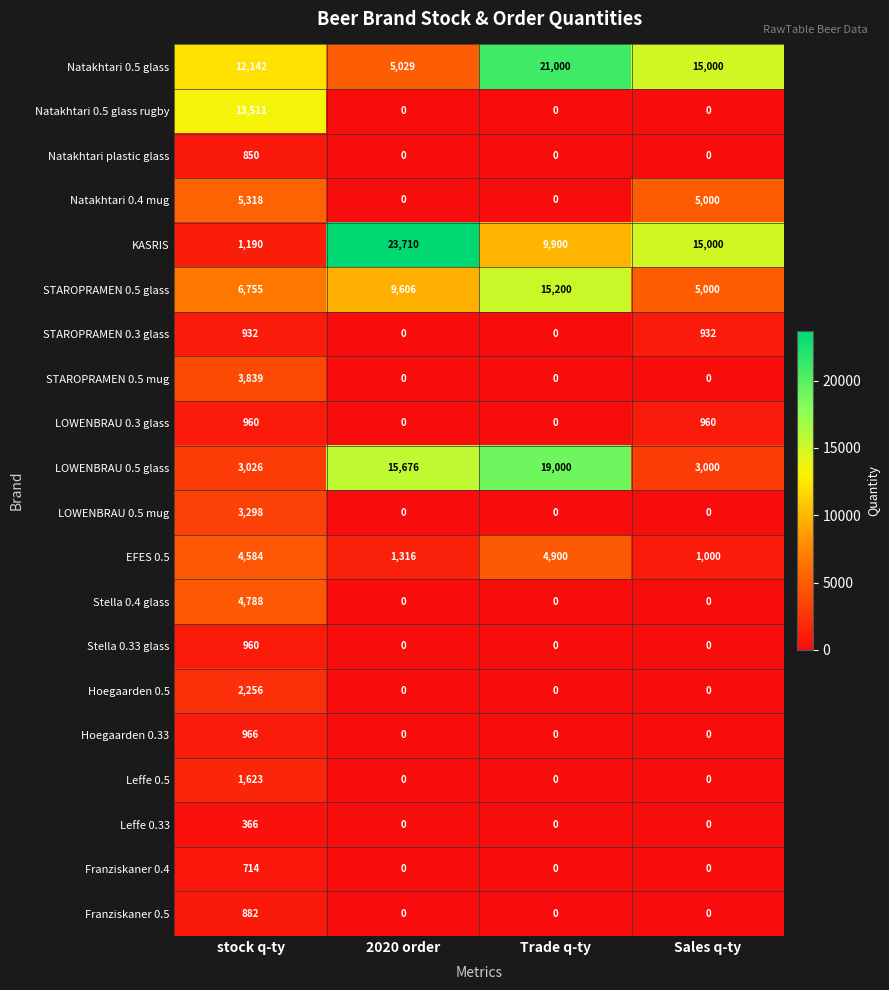

The Stella 0.4 glass series shows 0 at Sales q-ty. True or false?

True